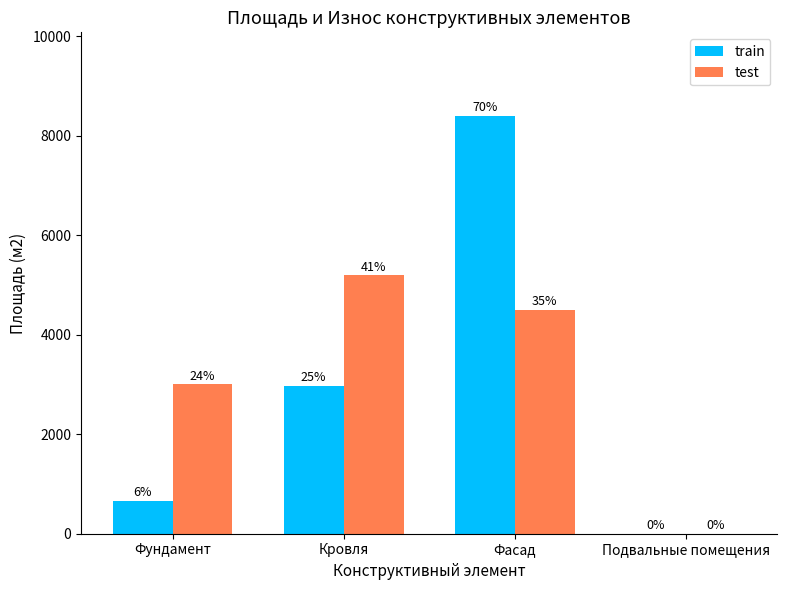

Reading left to right, list all the values displayed in this chart.

train: Фундамент=664.0	Кровля=2973.5	Фасад=8400.0	Подвальные помещения=0.0
test: Фундамент=3000.0	Кровля=5200.0	Фасад=4500.0	Подвальные помещения=0.0